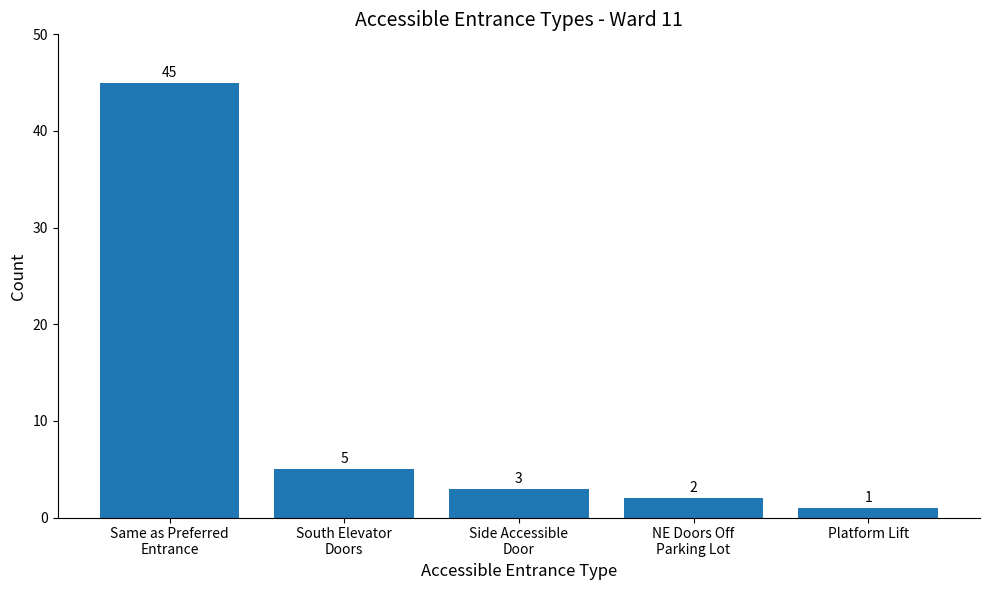

Which label corresponds to the smallest value in the chart?

Platform Lift